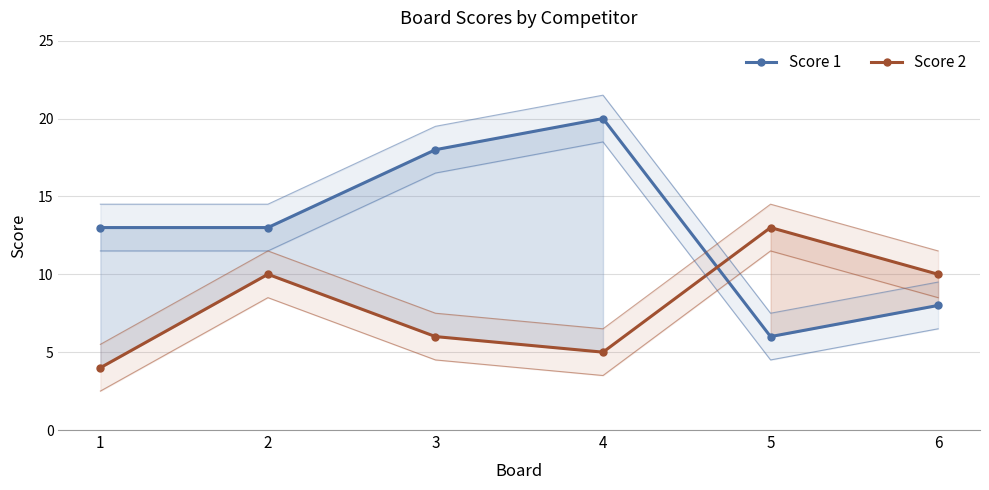

True or false: Score 1 has a value of 8 at 6.

True